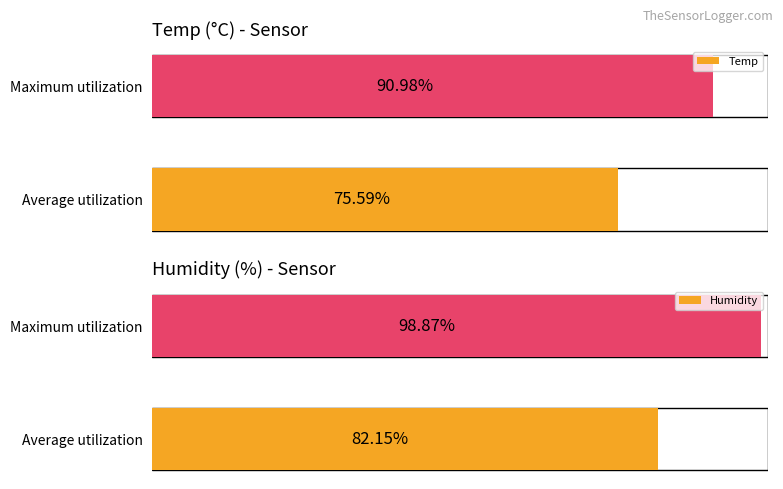

Count the number of data series in this chart.

2